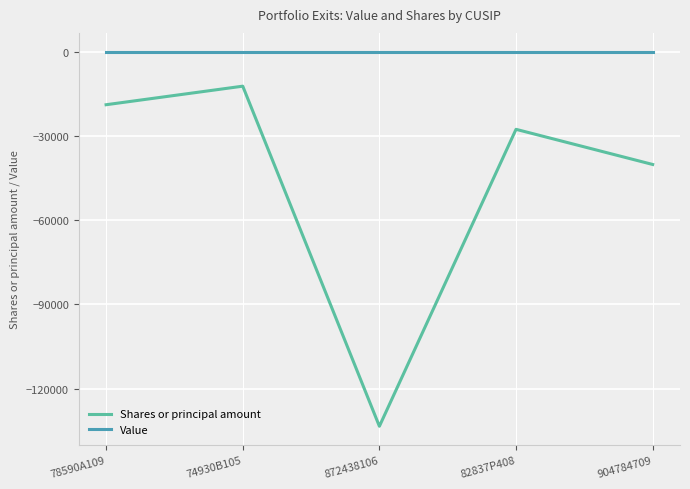

At which label is Shares or principal amount closest to -72870?

904784709